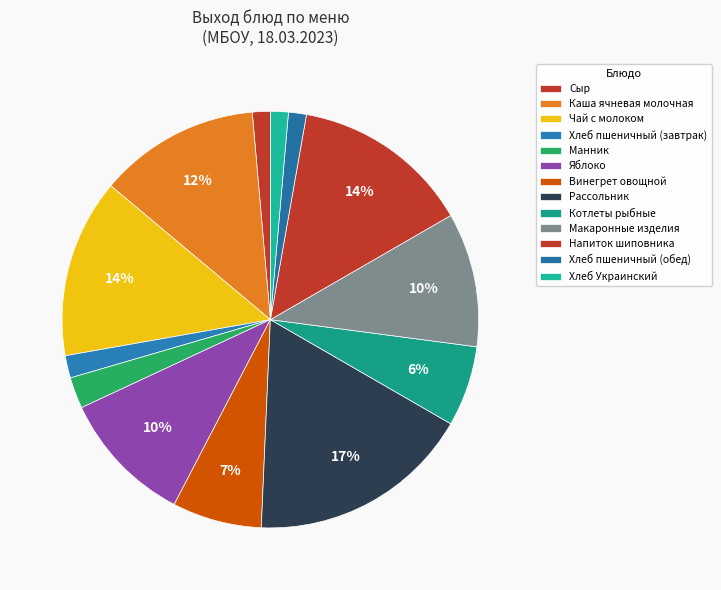

How many slices are in this pie chart?

13